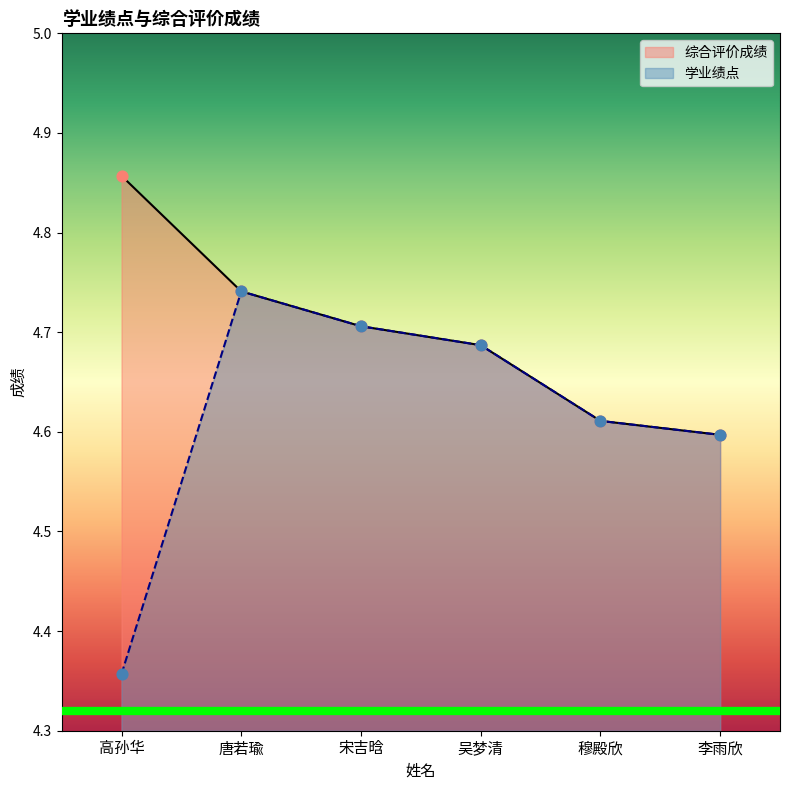

What is the total value across all series at 宋吉晗?

9.4